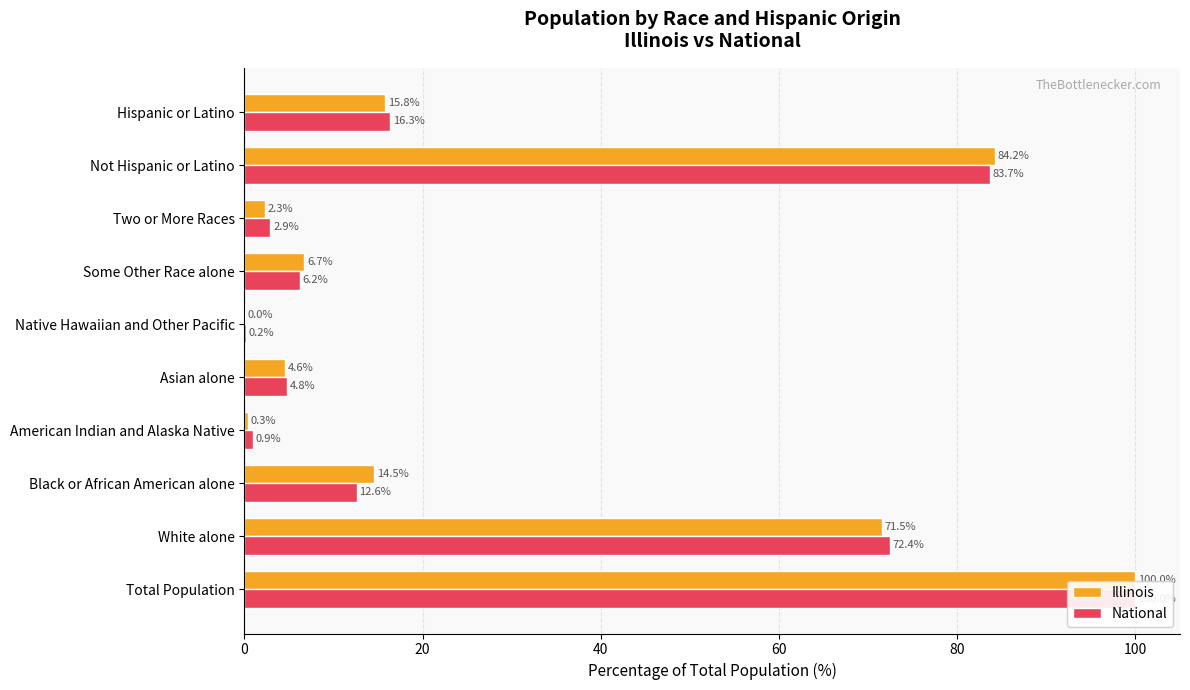

Reading right to left, what are all the values shown in this chart?

Illinois: 15.8	84.2	2.3	6.7	0.0	4.6	0.3	14.5	71.5	100.0
National: 16.3	83.7	2.9	6.2	0.2	4.8	0.9	12.6	72.4	100.0